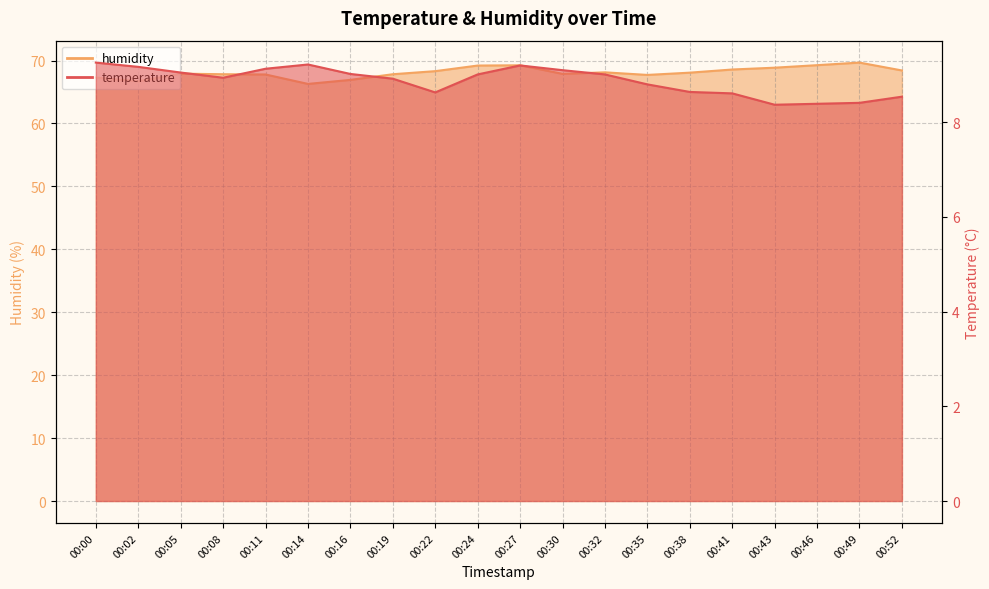

How many interior local valleys does the temperature series have?

3